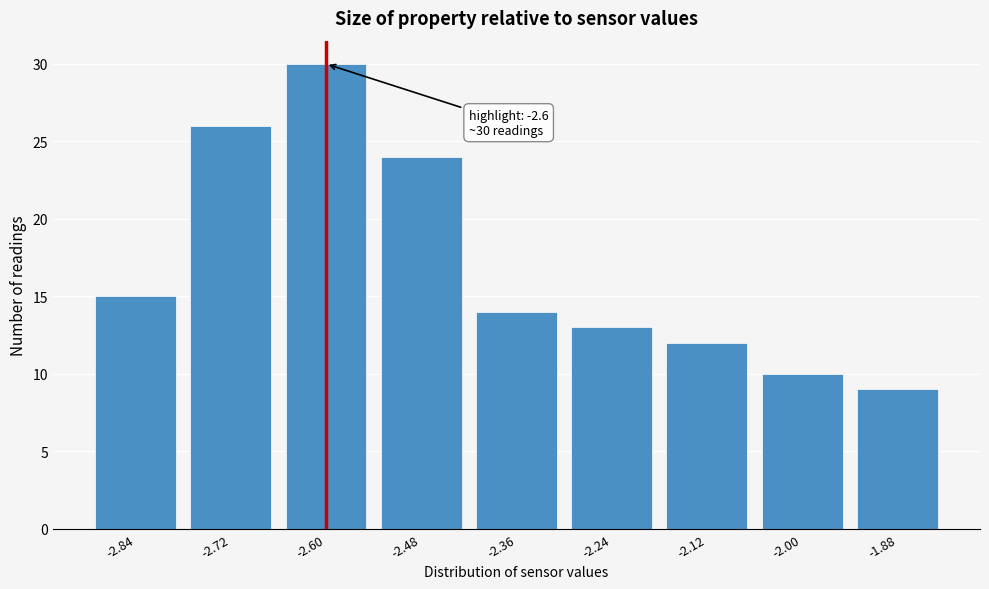

Reading right to left, extract all data points from this chart.

9	10	12	13	14	24	30	26	15